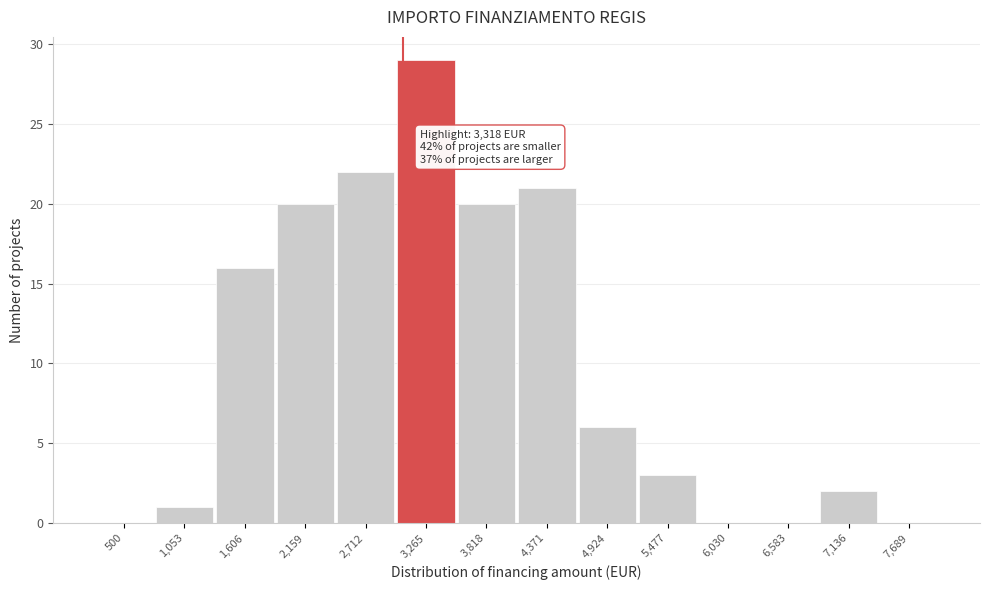

Reading right to left, extract all data points from this chart.

7,689=0	7,136=2	6,583=0	6,030=0	5,477=3	4,924=6	4,371=21	3,818=20	3,265=29	2,712=22	2,159=20	1,606=16	1,053=1	500=0